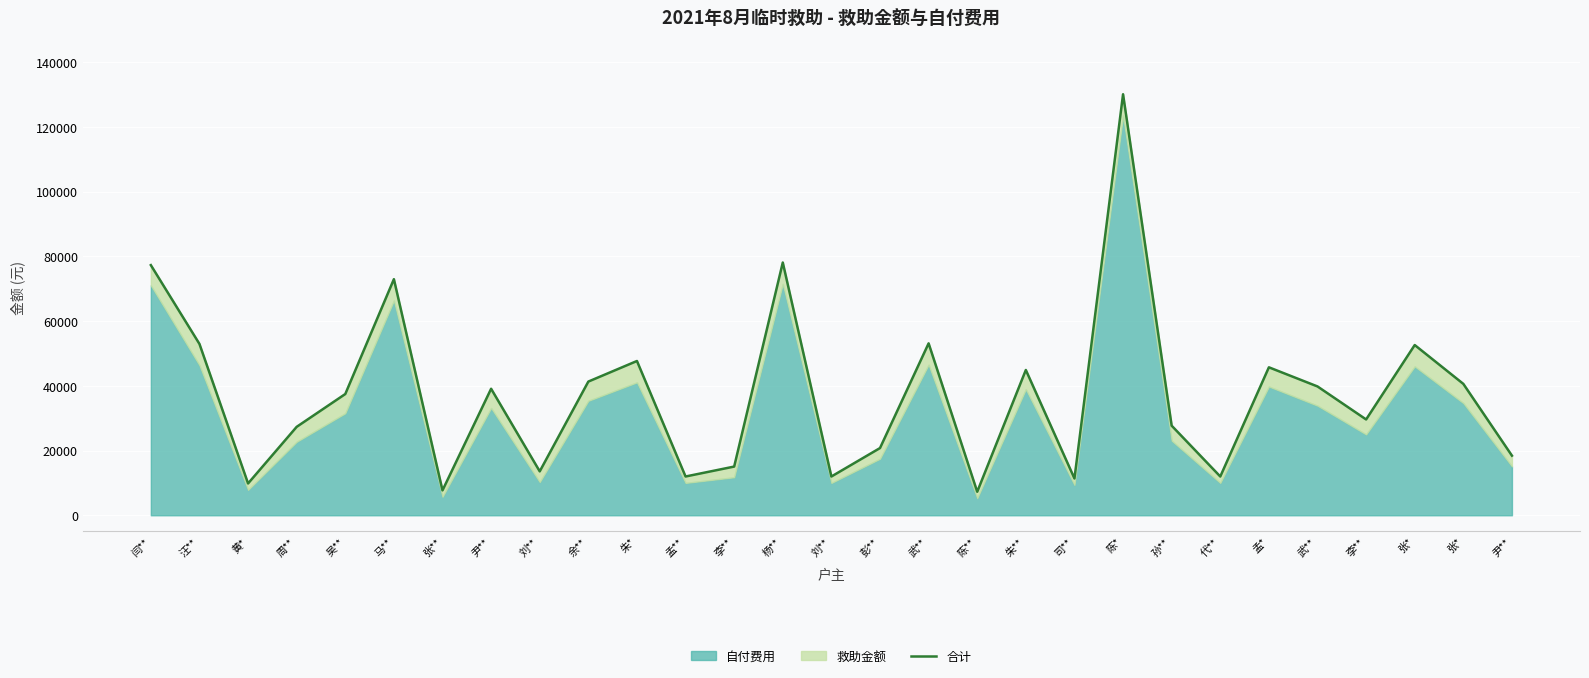

What is the change in value from 刘** to 张*?

+27034.1